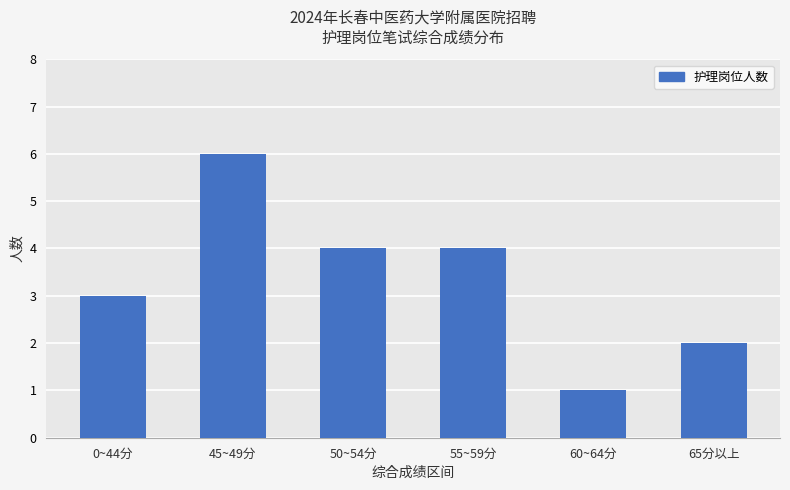

Reading left to right, transcribe all the data shown in this chart.

0~44分=3	45~49分=6	50~54分=4	55~59分=4	60~64分=1	65分以上=2